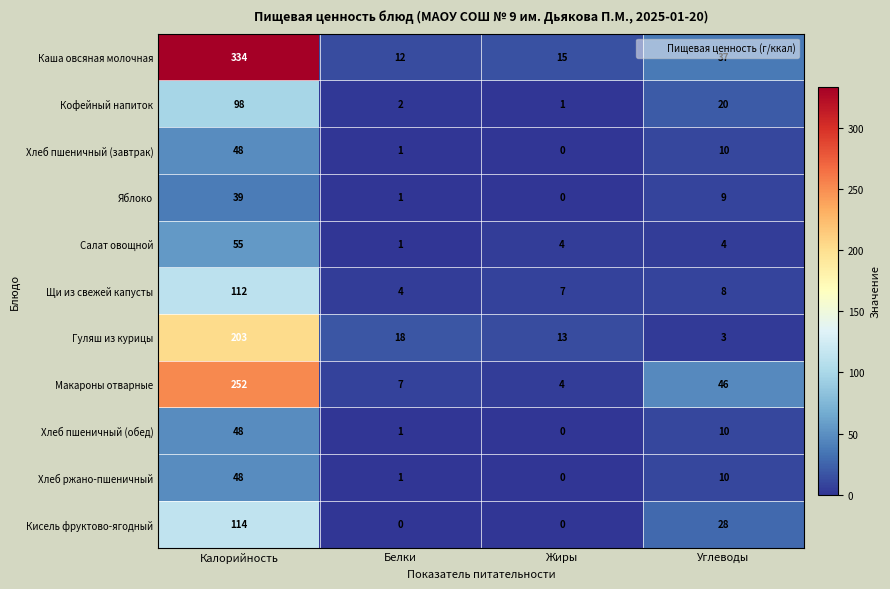

The value of Хлеб ржано-пшеничный at Углеводы is 18. True or false?

False